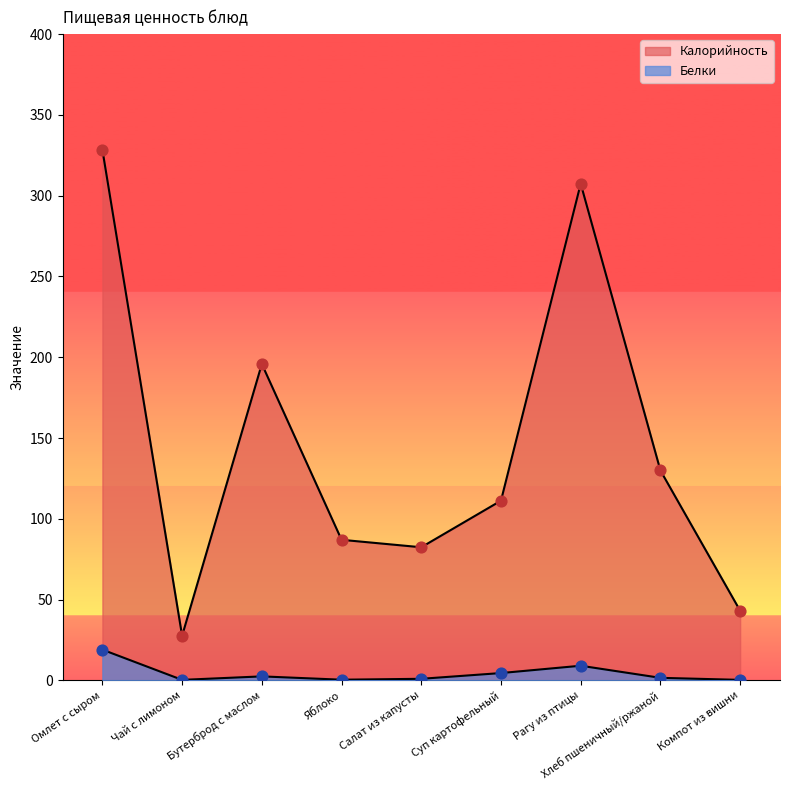

What are all the series names shown in the legend?

Калорийность, Белки